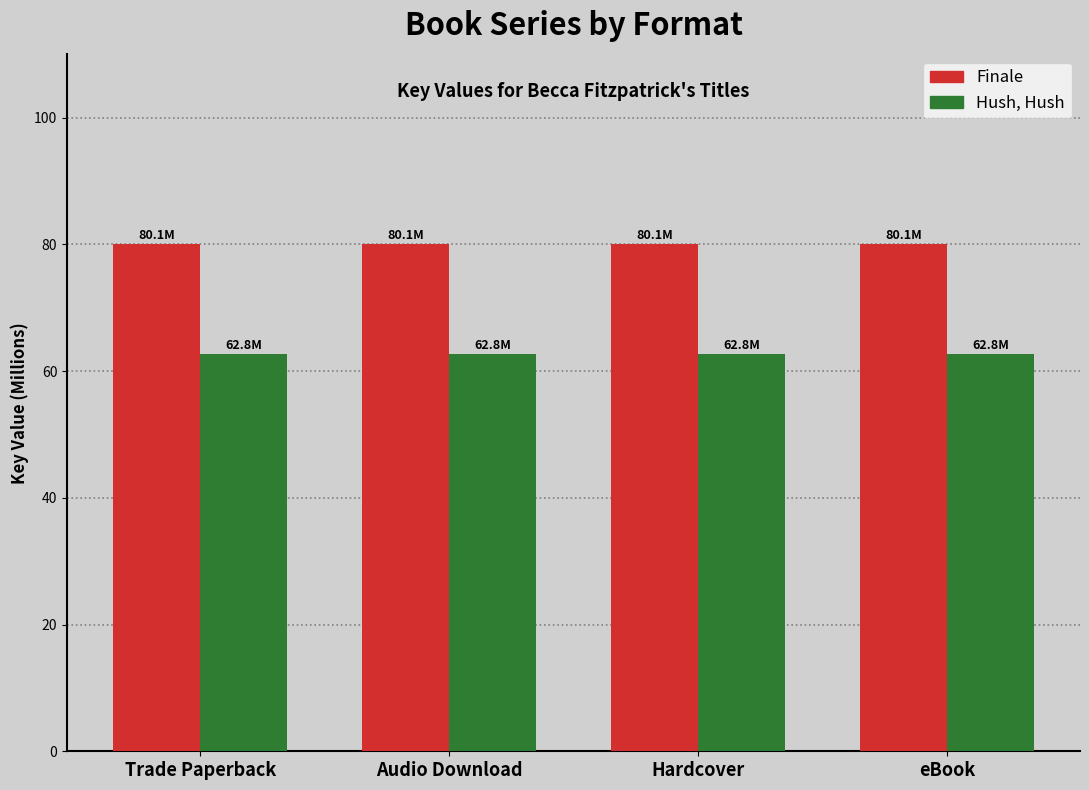

How many bars are there in total?

8